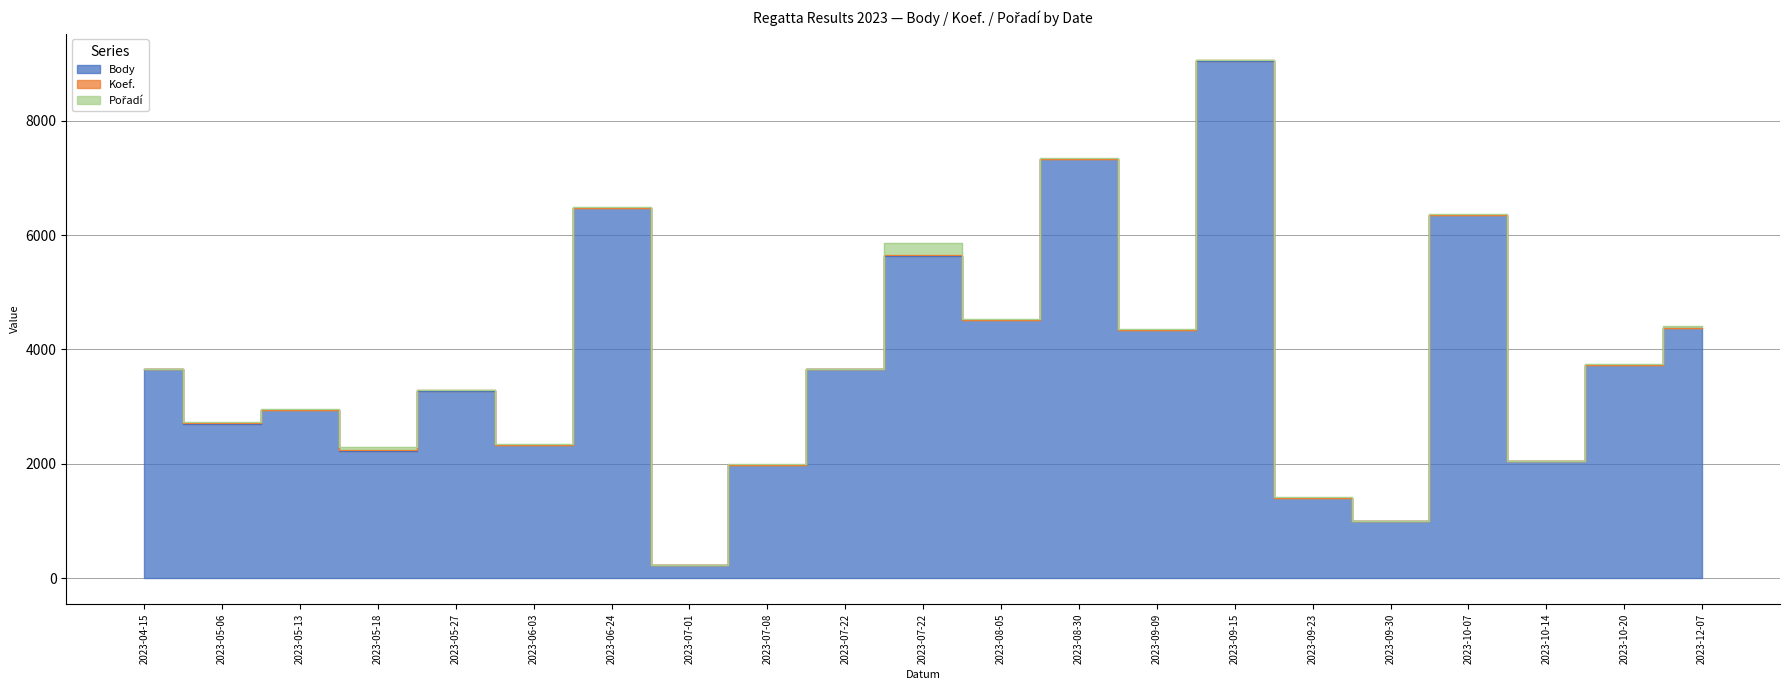

What is the label of the 10th point from the left?

2023-07-22